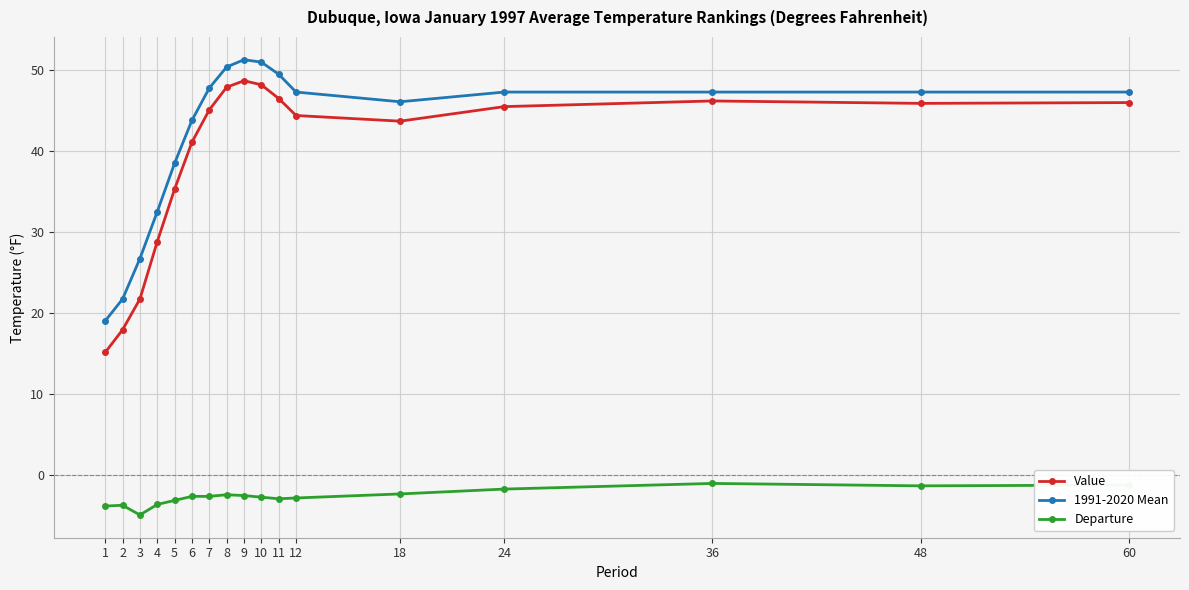

What is the maximum value for Value?

48.7